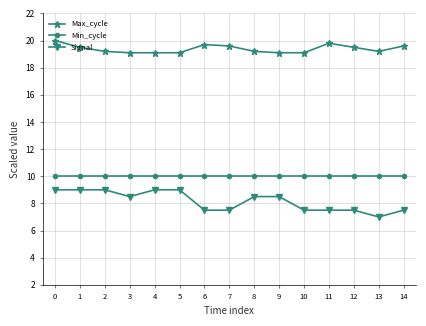

What is the total value across all series at 0?

39.0